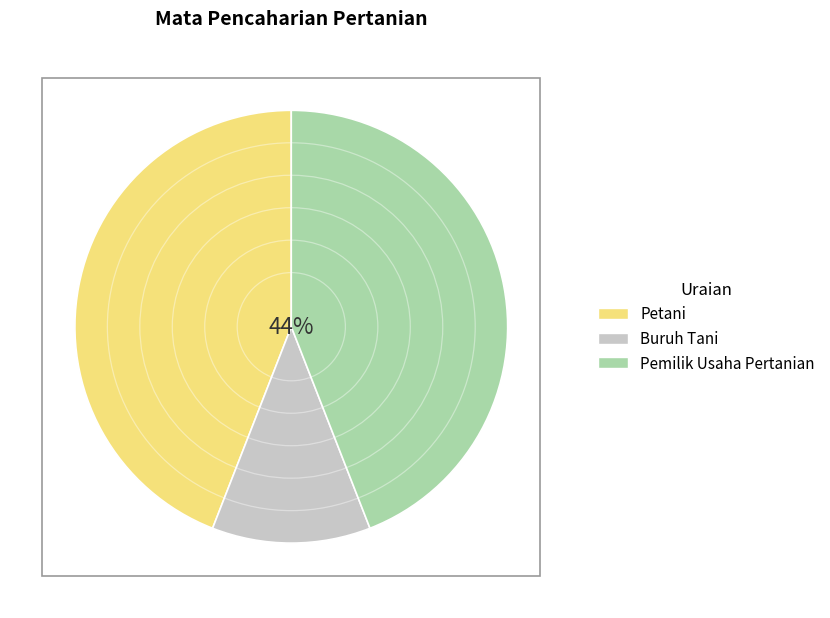

Do Petani and Buruh Tani together represent more than half of the pie?

Yes